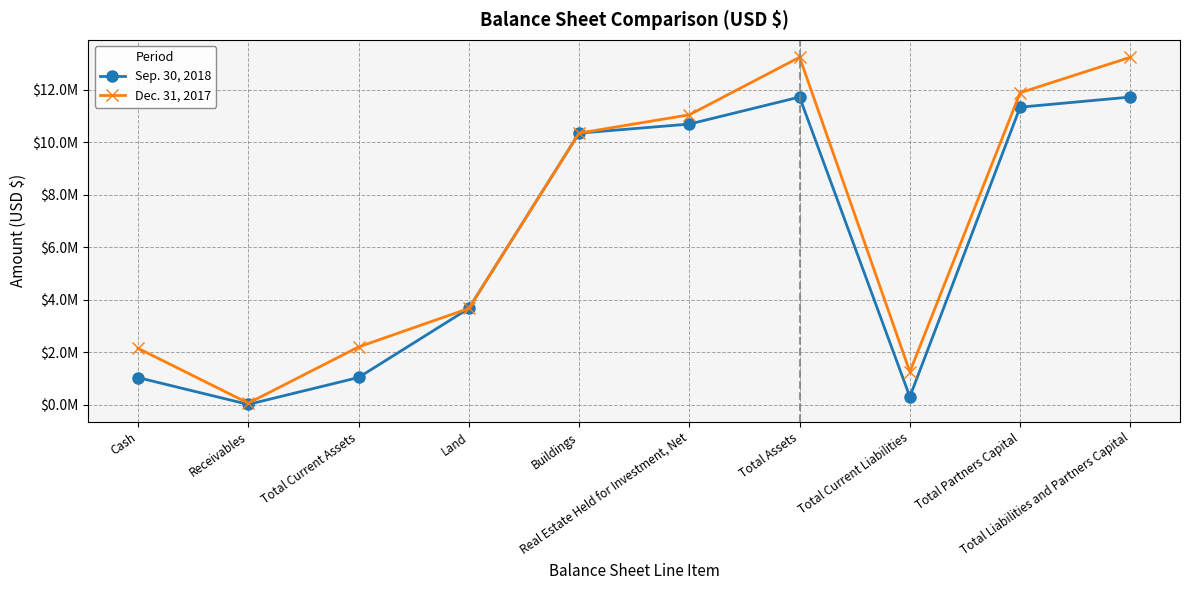

What are all the series names shown in the legend?

Sep. 30, 2018, Dec. 31, 2017